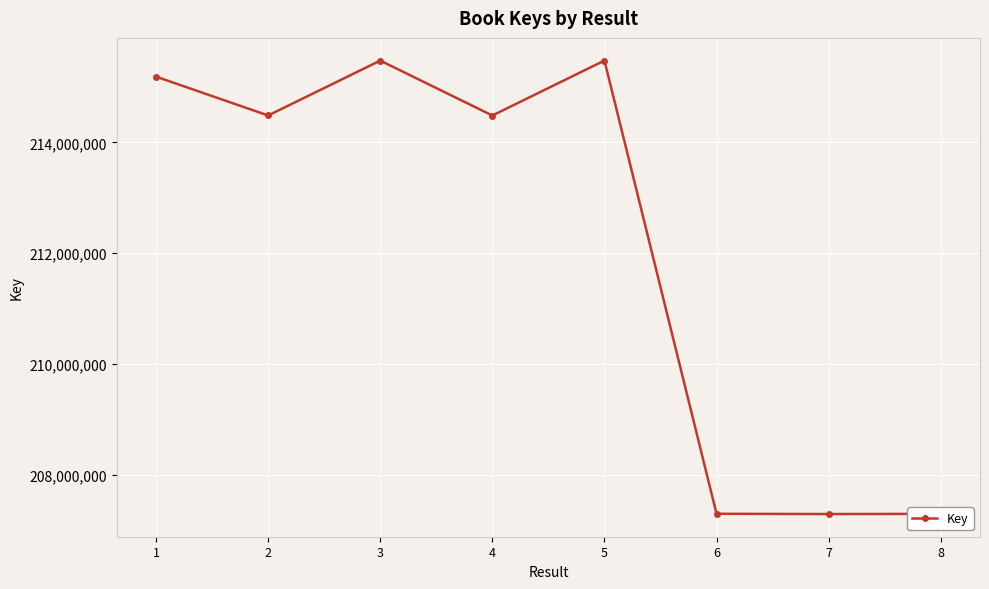

What is the difference between the maximum and minimum values?

8184276